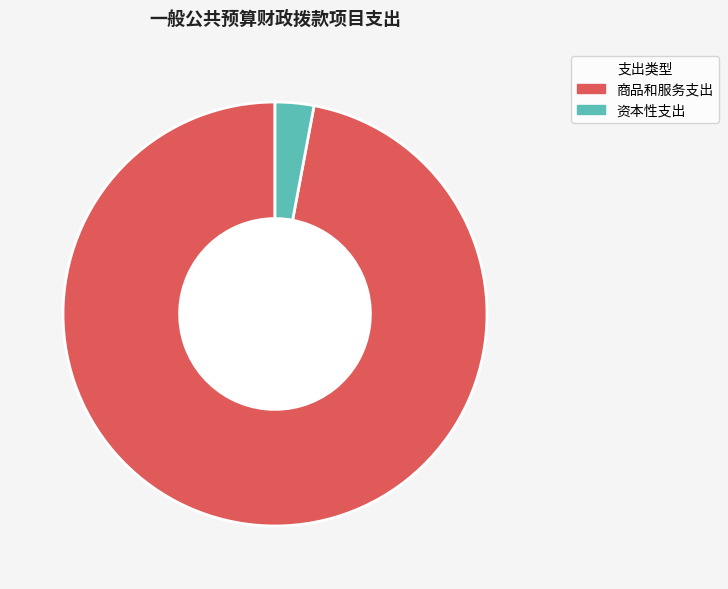

What is the largest slice in the pie chart?

商品和服务支出